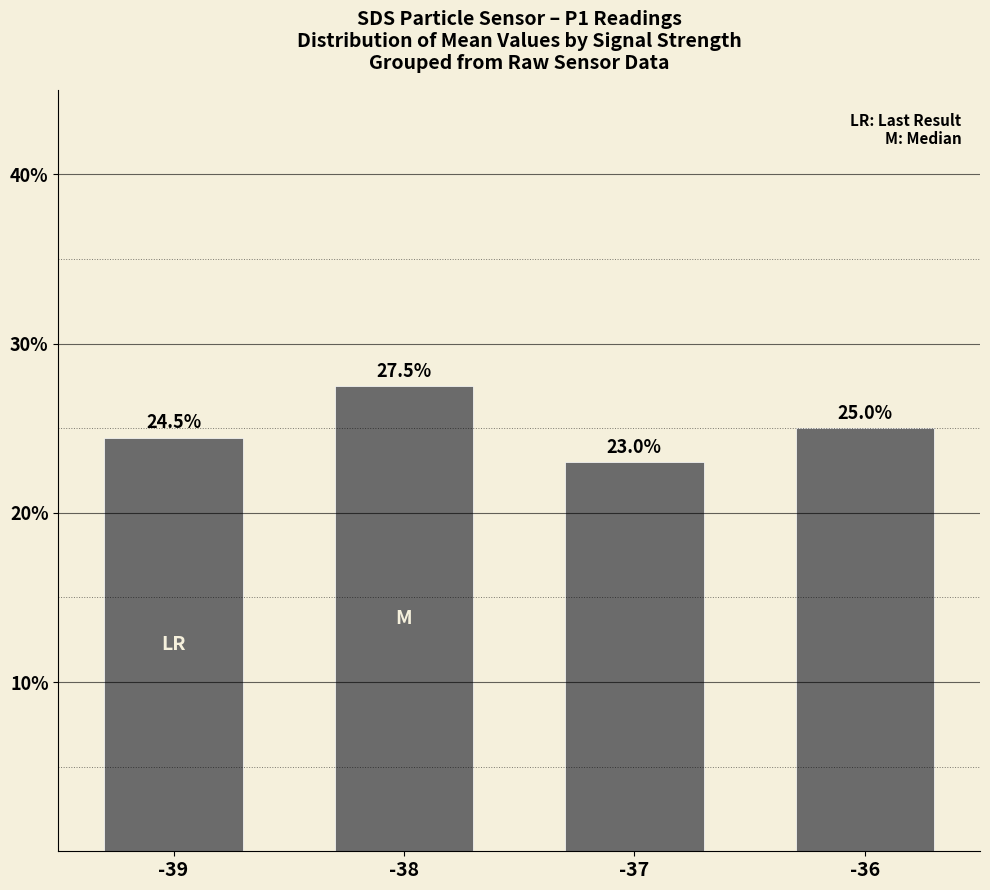

What is the sum of all values?

100.0